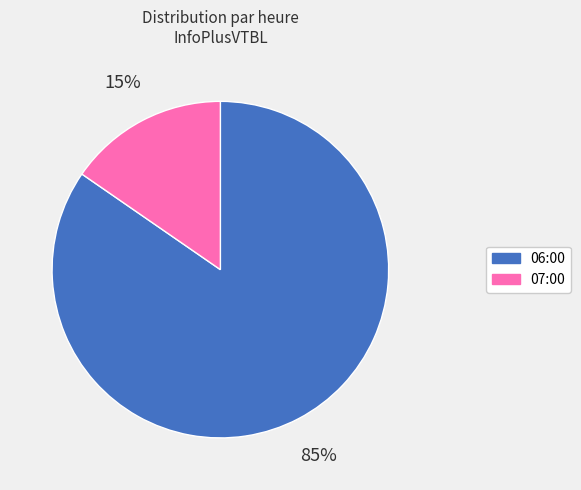

Is it true that 07:00 is 15% of the pie?

True